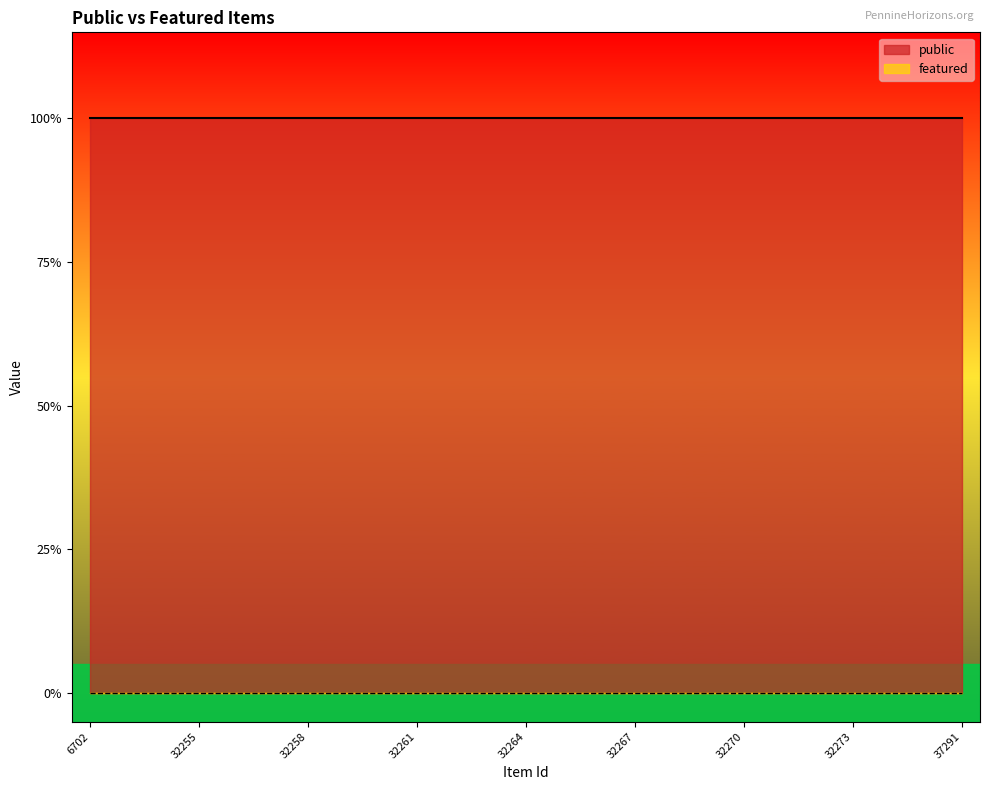

What position from the left is 32265?

14